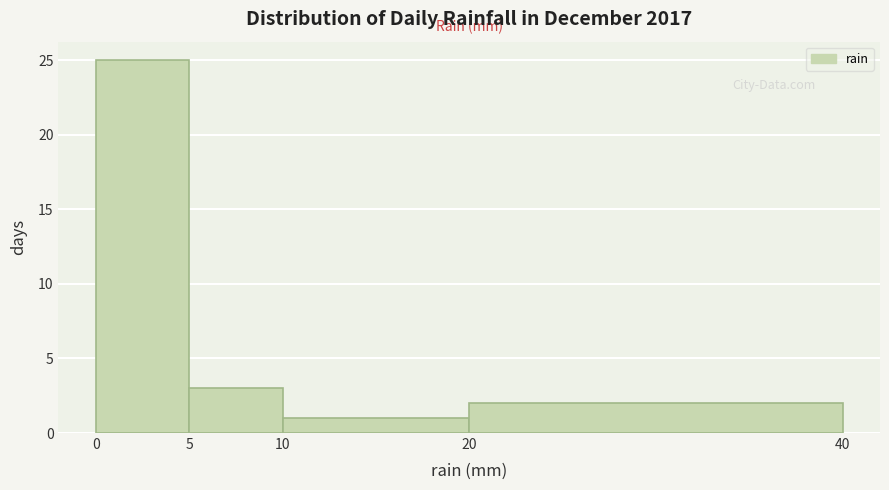

Which range on the x-axis has the tallest bar?

0 to 5